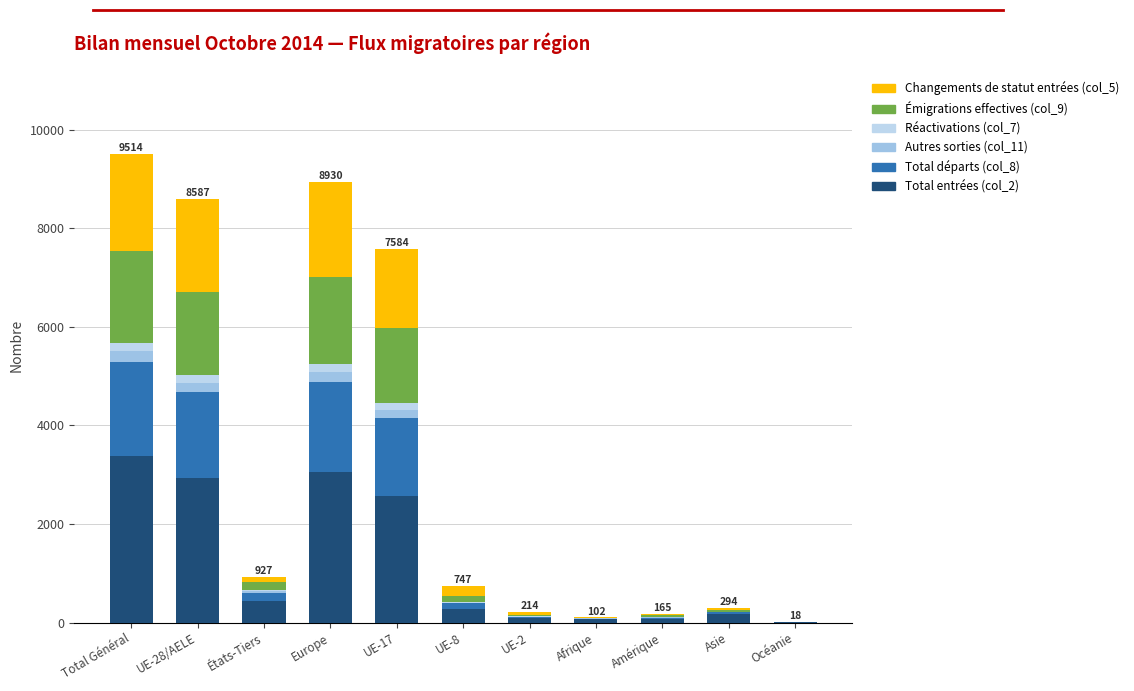

Are the bars grouped side by side (vs. stacked)?

No